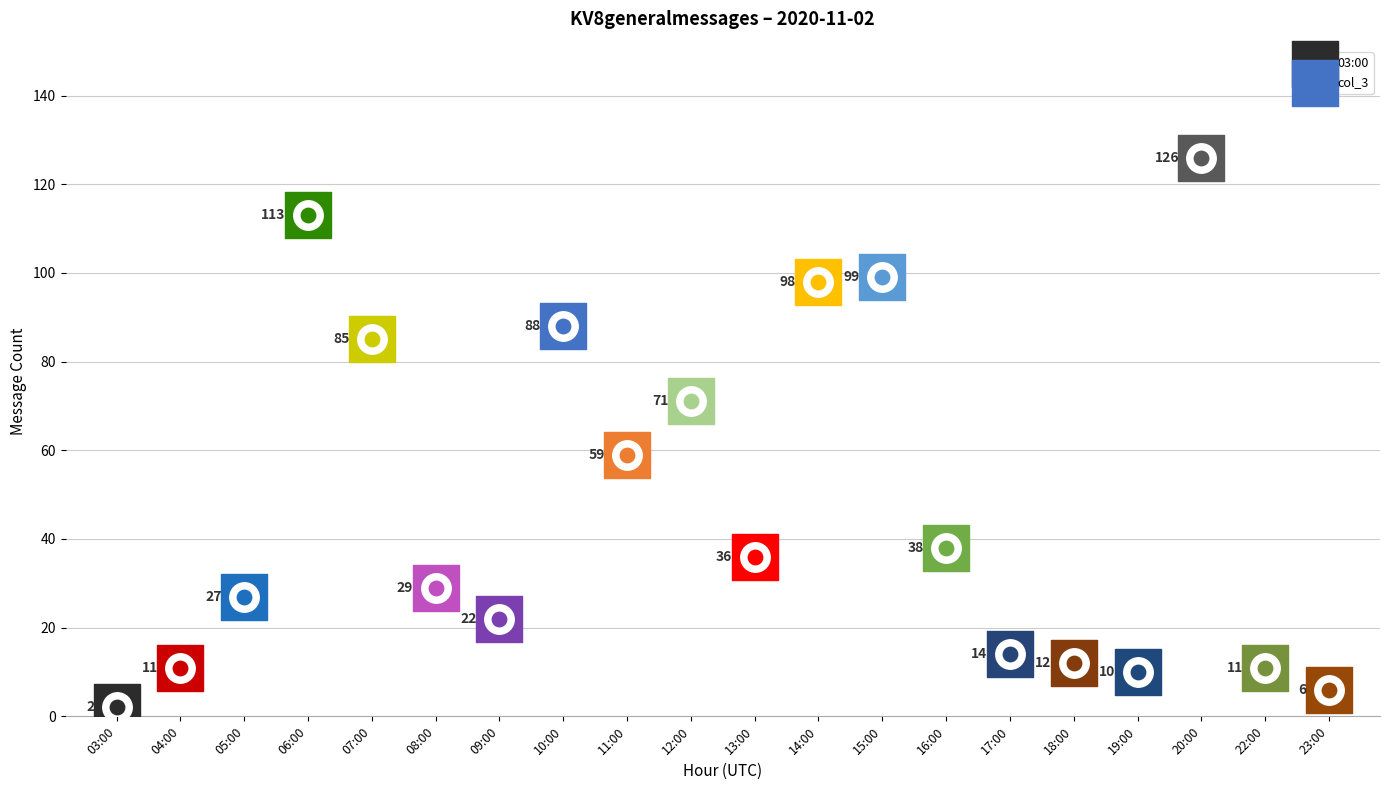

What is the change in value from 06:00 to 14:00?

-15